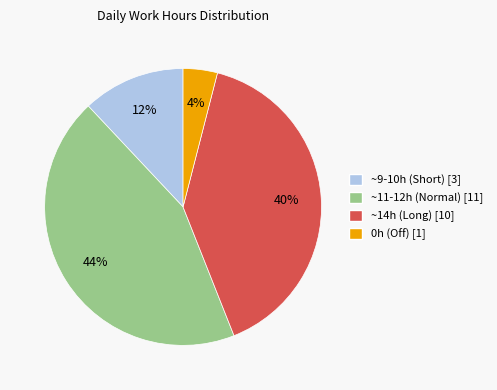

How many slices are in this pie chart?

4